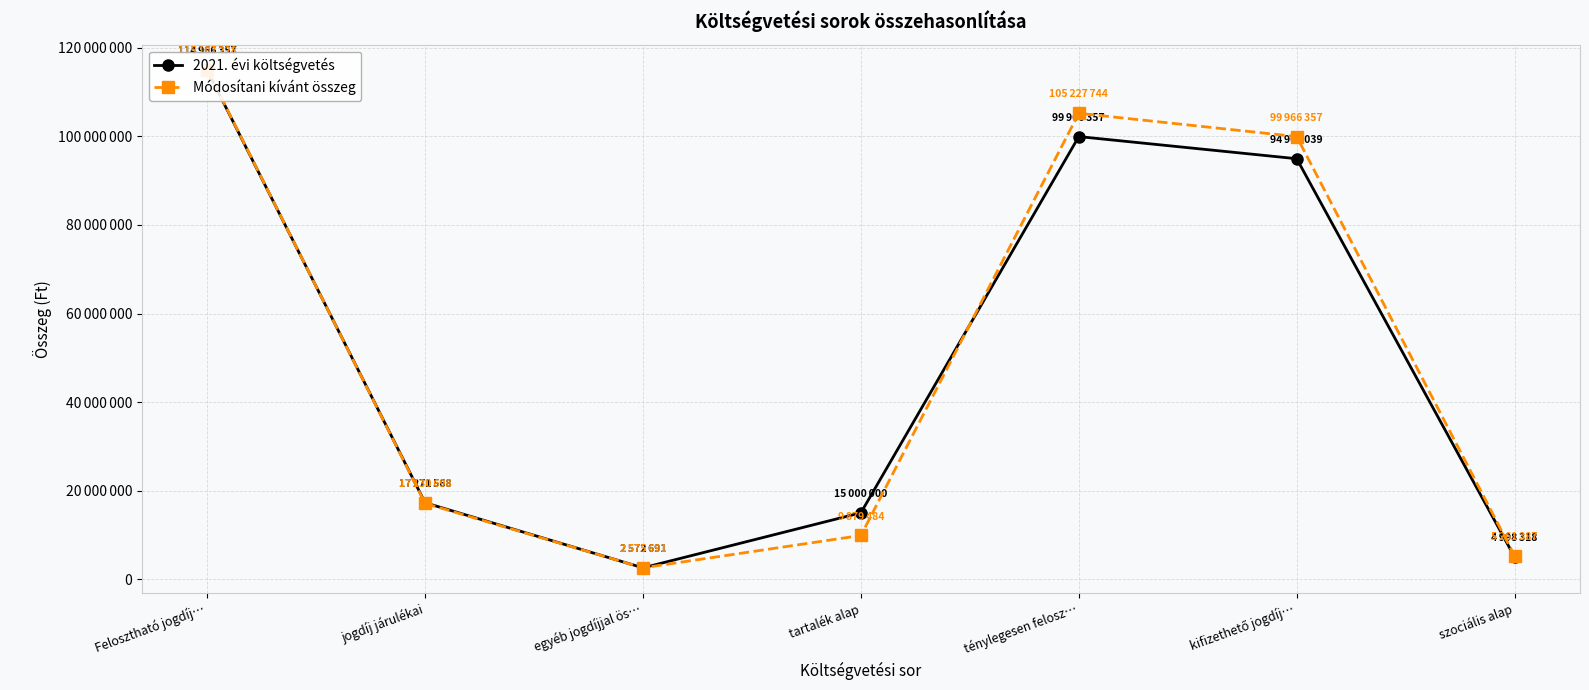

Reading left to right, extract all data points from this chart.

2021. évi költségvetés: Felosztható jogdíj…=114966357	jogdíj járulékai=17271568	egyéb jogdíjjal ös…=2572691	tartalék alap=15000000	ténylegesen felosz…=99966357	kifizethető jogdíj…=94968039	szociális alap=4998318
Módosítani kívánt összeg: Felosztható jogdíj…=115107228	jogdíj járulékai=17130698	egyéb jogdíjjal ös…=2575691	tartalék alap=9879484	ténylegesen felosz…=105227744	kifizethető jogdíj…=99966357	szociális alap=5261387